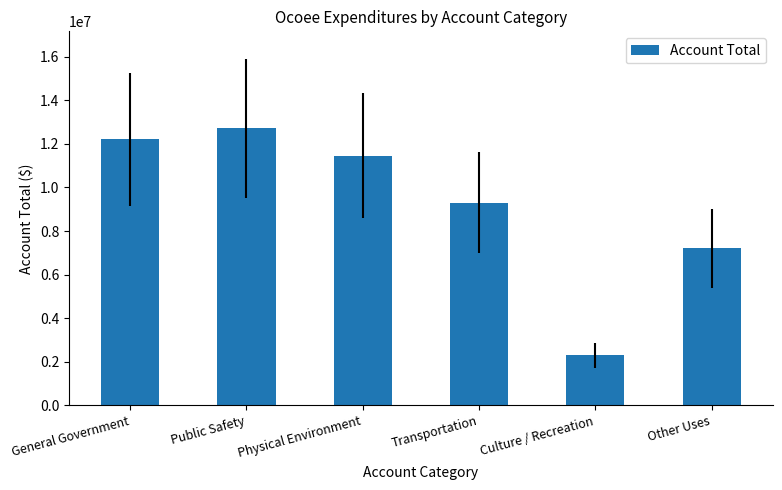

True or false: the data shows 5358432 at Public Safety.

False